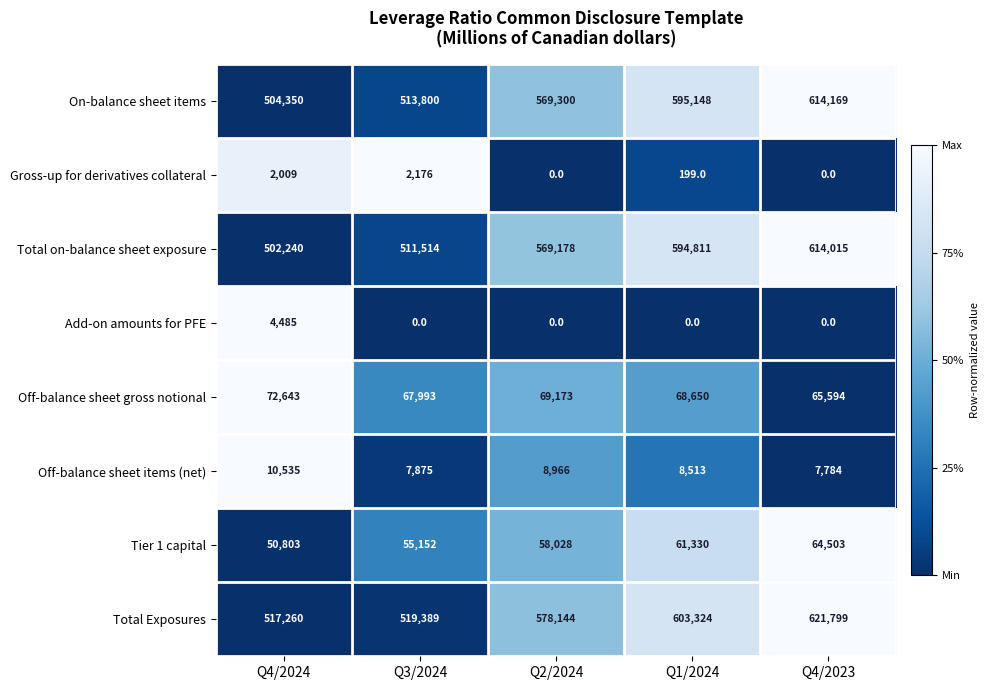

What is the average value of the Gross-up for derivatives collateral series?

877